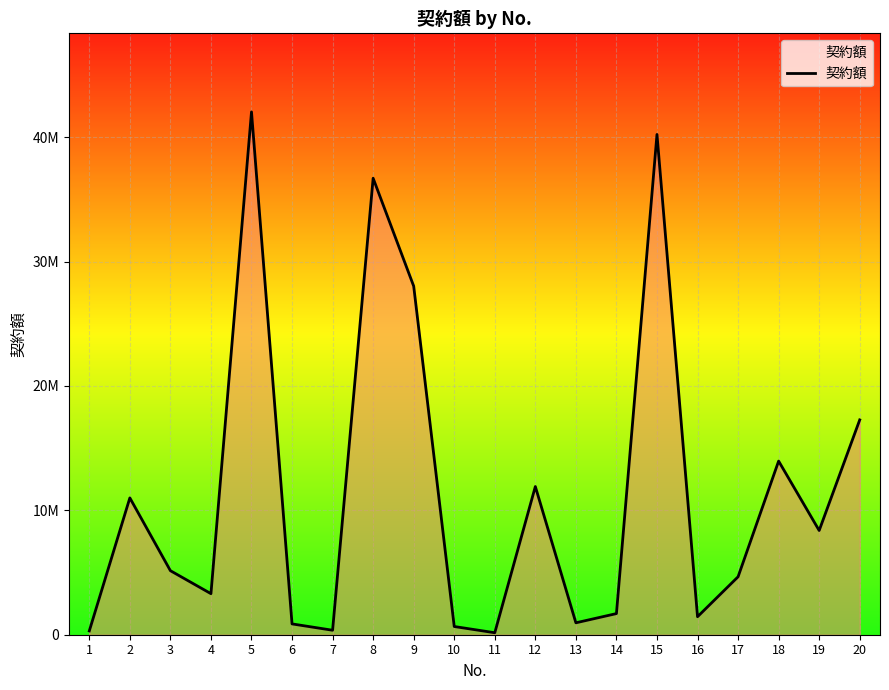

Which label corresponds to the largest value in the chart?

5